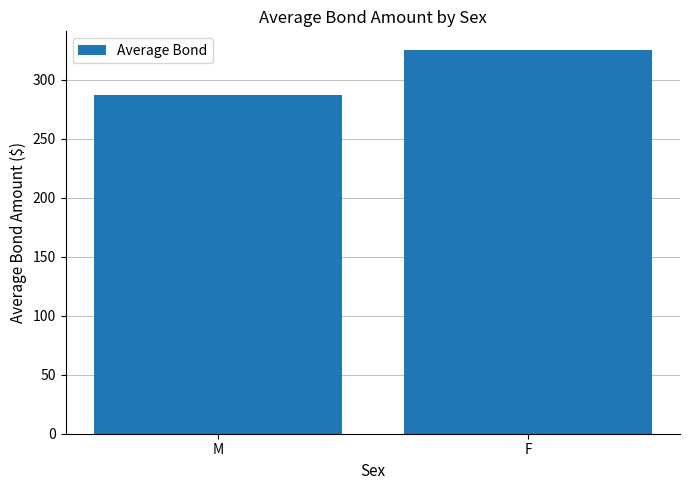

Reading left to right, transcribe all the data shown in this chart.

287.5	325.0